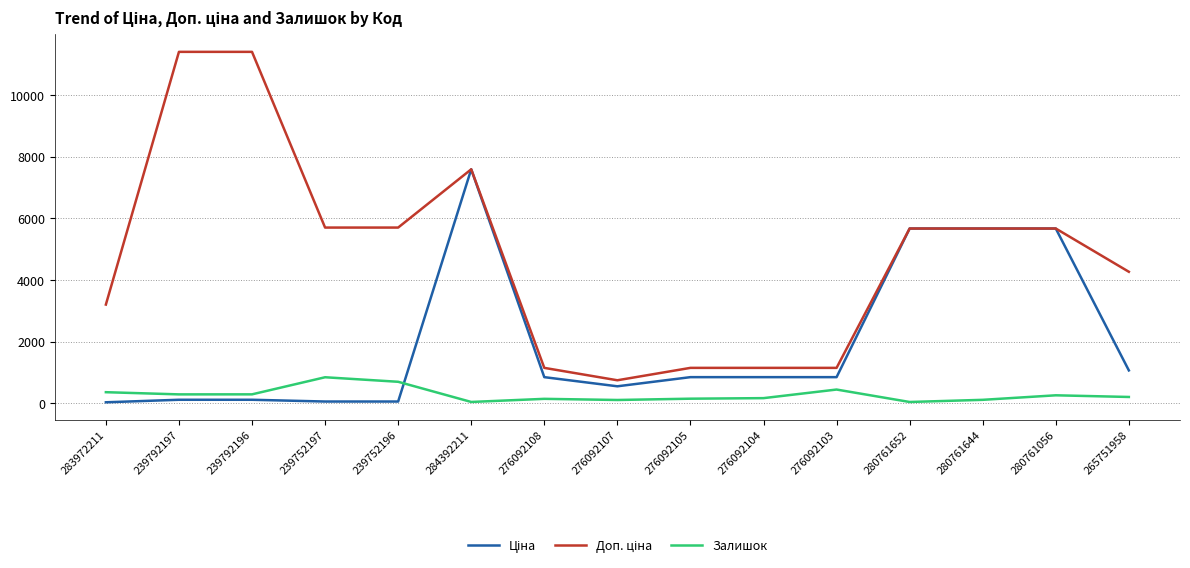

What is the spread (max minus min) of values at 276092103?

703.7